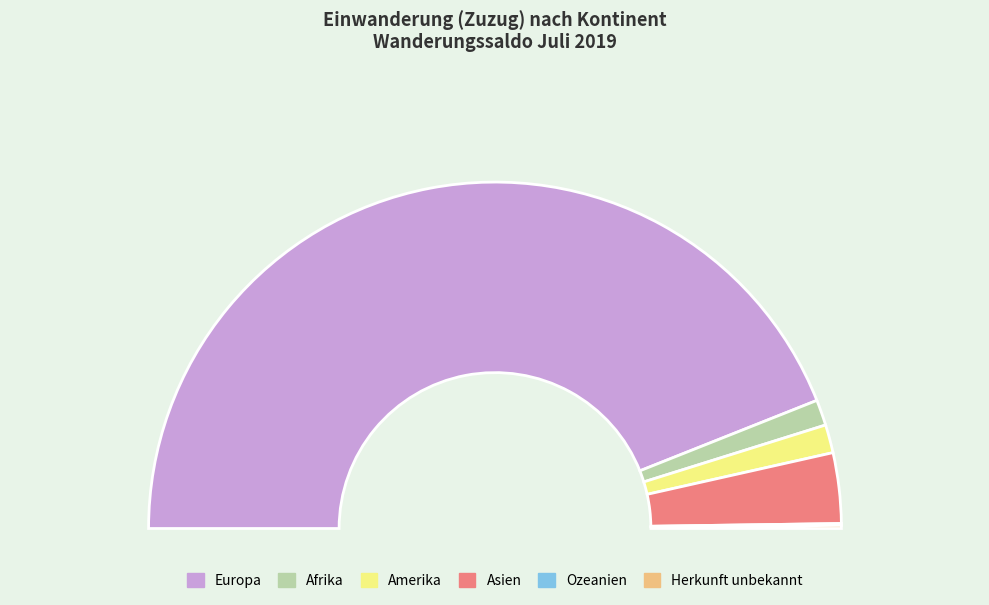

To the nearest percent, what is the difference between the largest and smallest slice percentages?

88%